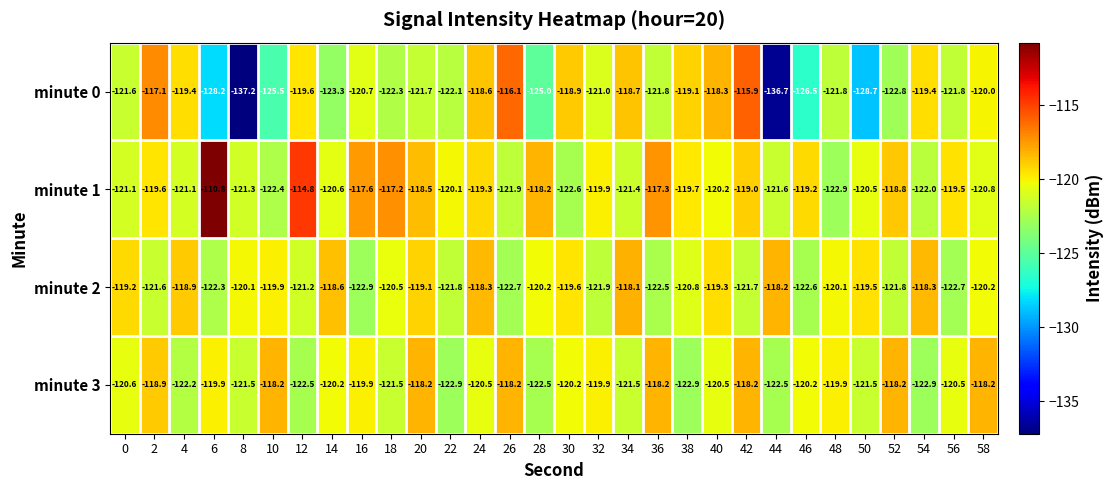

Rank the series at 56 from highest to lowest value.

minute 1, minute 3, minute 0, minute 2